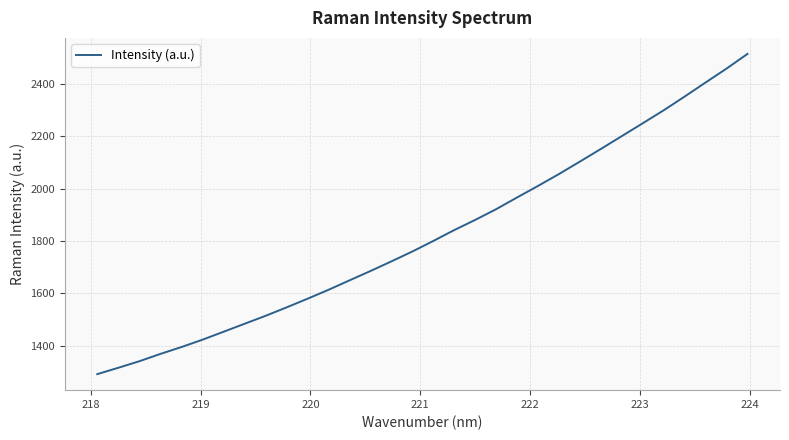

What is the greatest value displayed?

2515.4